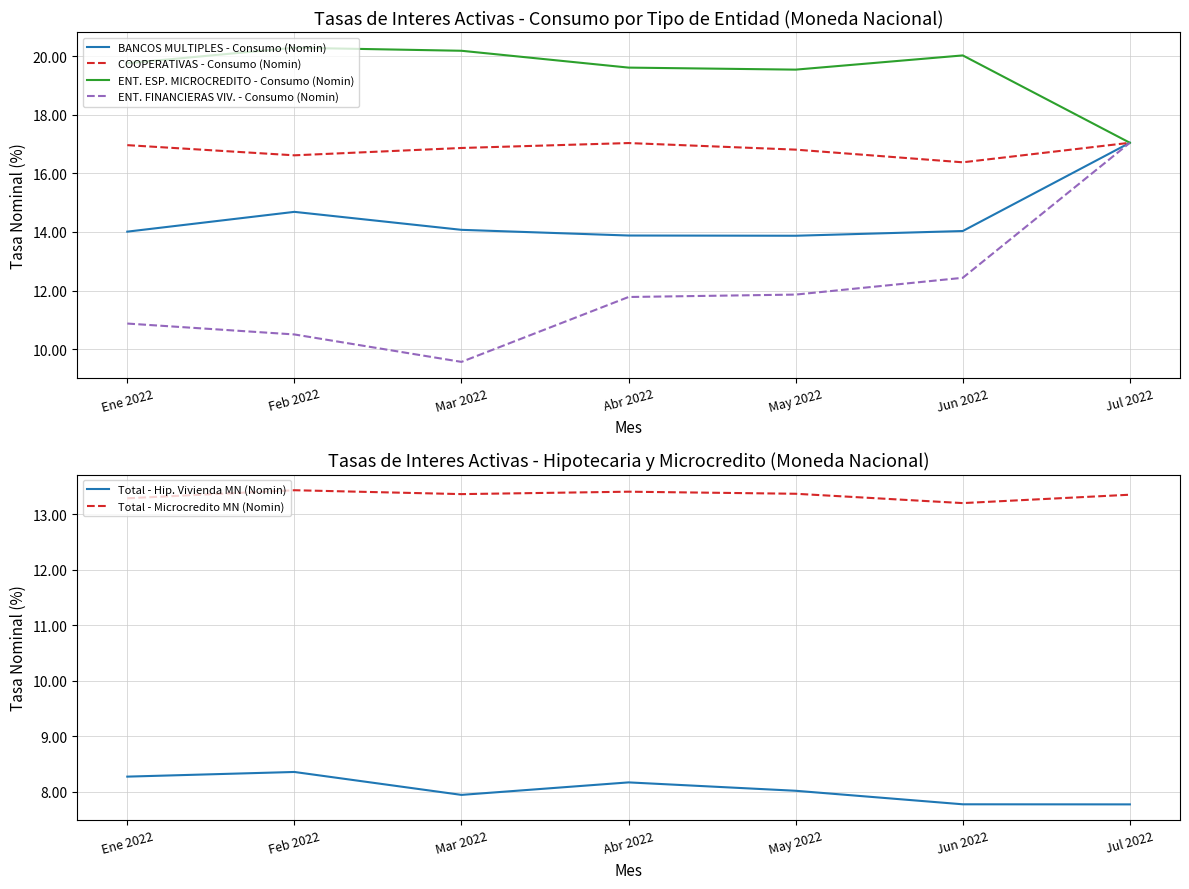

Reading right to left, what are all the values shown in this chart?

BANCOS MULTIPLES - Consumo (Nomin): 17.0	14.0	13.9	13.9	14.1	14.7	14.0
COOPERATIVAS - Consumo (Nomin): 17.0	16.4	16.8	17.0	16.9	16.6	17.0
ENT. ESP. MICROCREDITO - Consumo (Nomin): 17.0	20.0	19.5	19.6	20.2	20.3	19.8
ENT. FINANCIERAS VIV. - Consumo (Nomin): 17.0	12.4	11.9	11.8	9.6	10.5	10.9
Total - Hip. Vivienda MN (Nomin): 7.8	7.8	8.0	8.2	7.9	8.4	8.3
Total - Microcredito MN (Nomin): 13.4	13.2	13.4	13.4	13.4	13.4	13.3